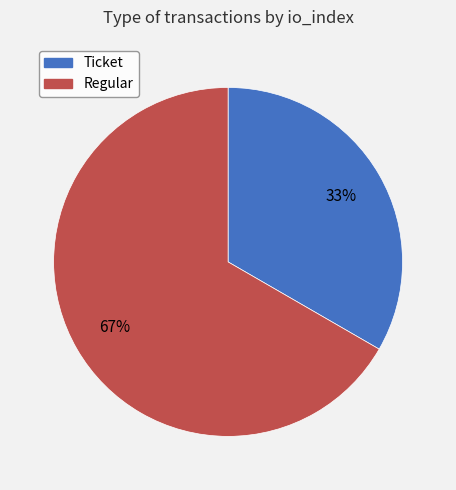

What is the smallest slice in the pie chart?

Ticket